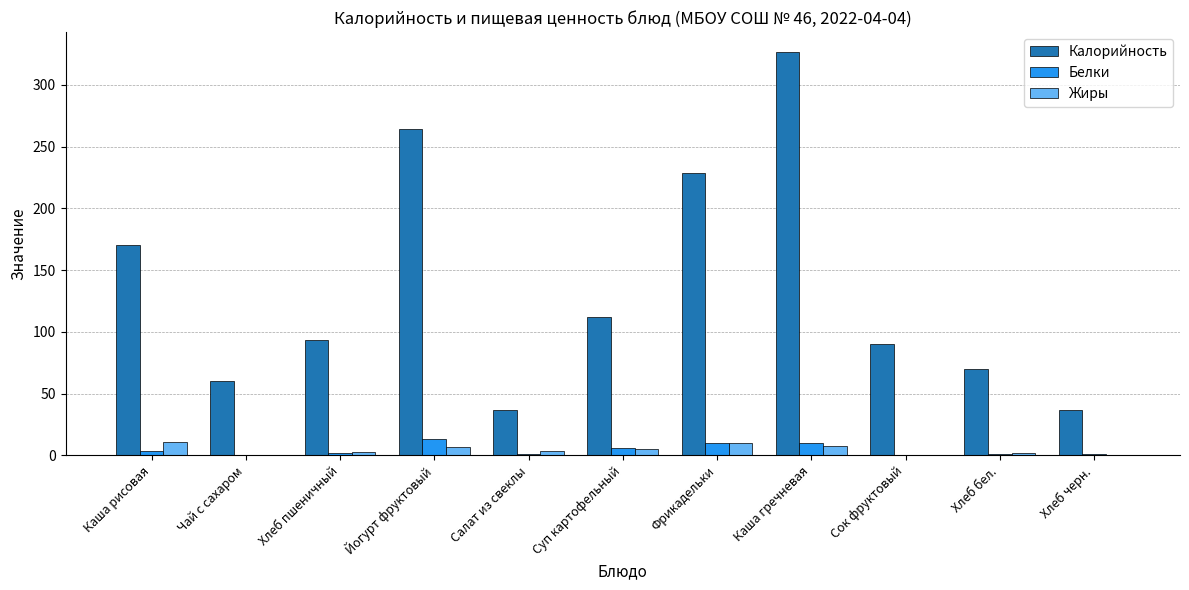

Which category has the highest value across all series?

Каша гречневая